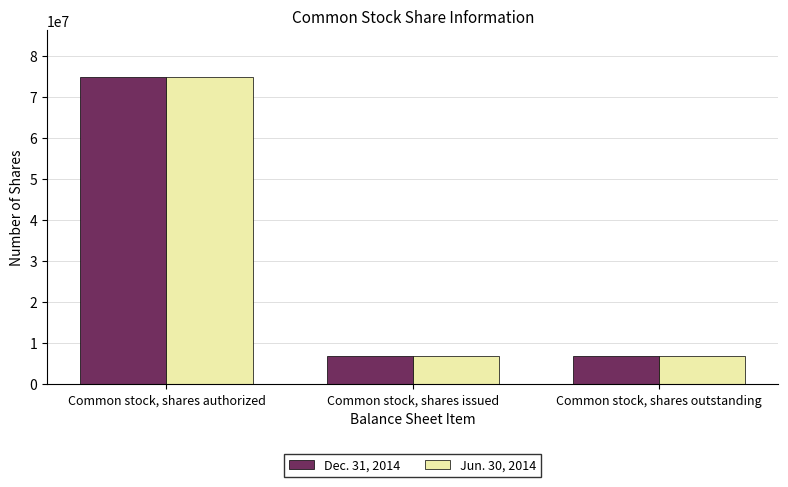

What is the average value of the Jun. 30, 2014 series?

29500000